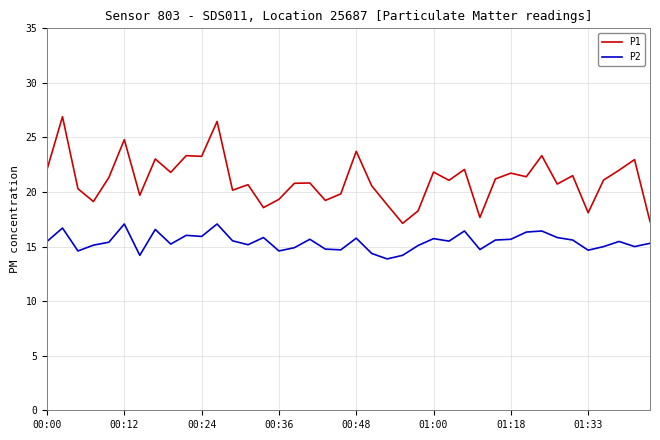

Rank the series by their average value, from lowest to highest.

P2, P1